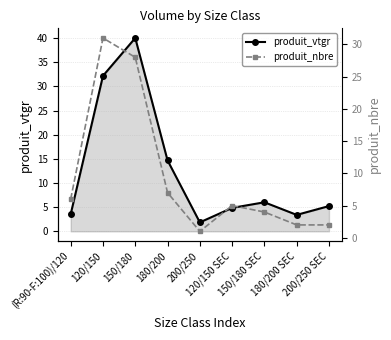

What is the label of the 9th point from the left?

200/250 SEC